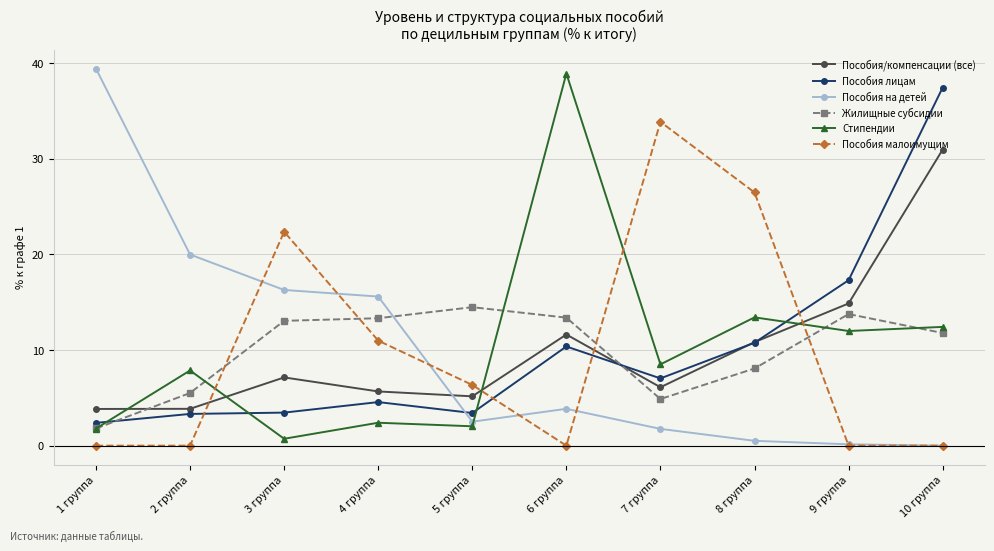

At which category is the sum across all series the highest?

10 группа